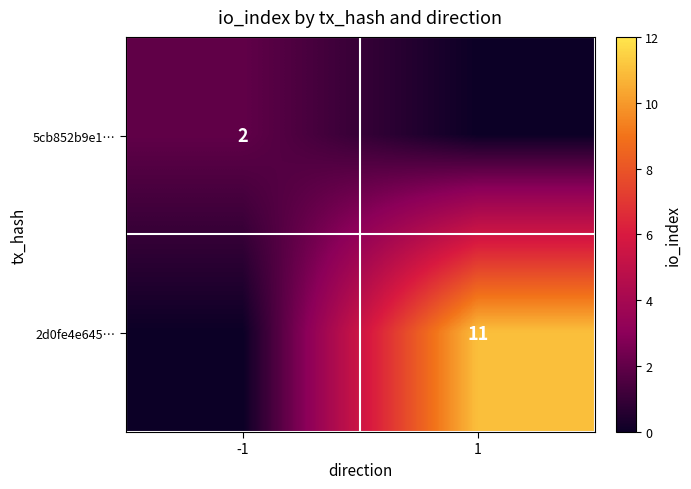

True or false: 2d0fe4e645… has a value of 11 at 1.

True